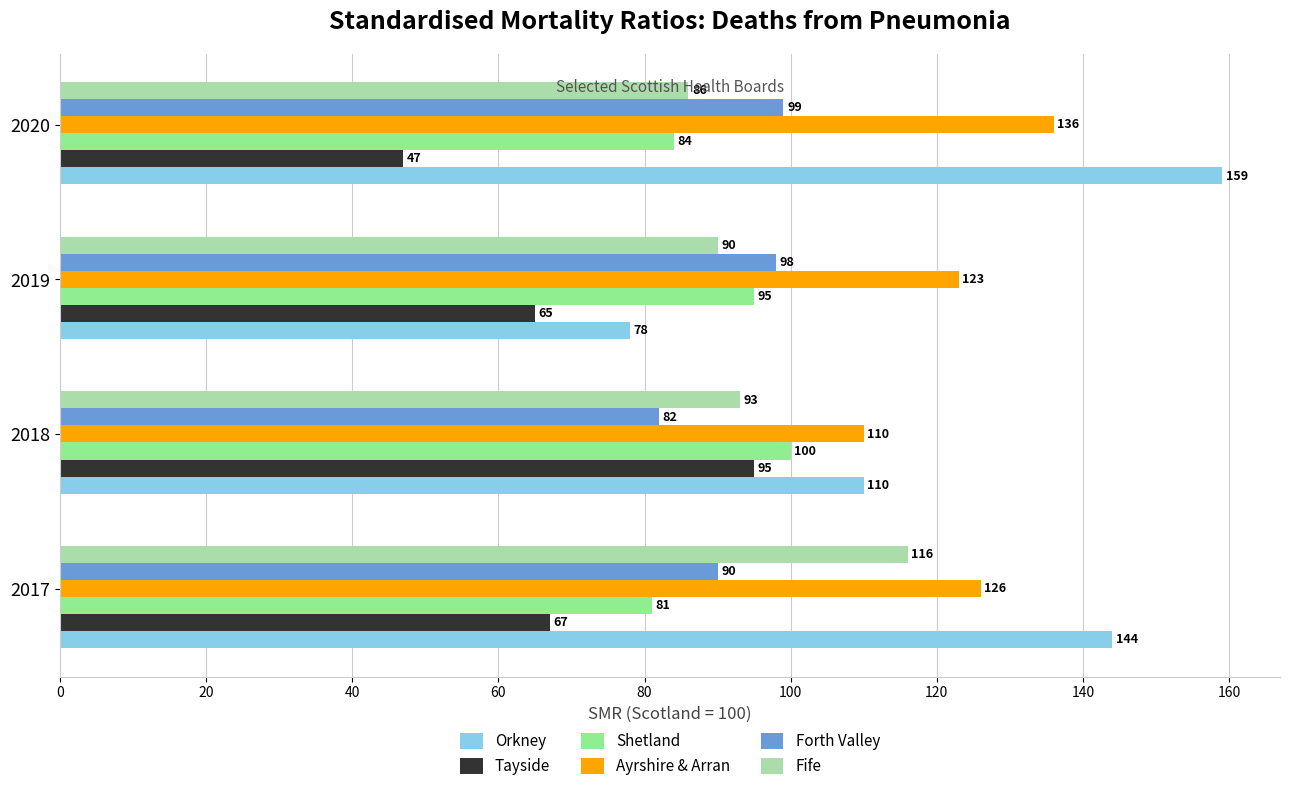

Which category has the highest value in the Orkney series?

2020